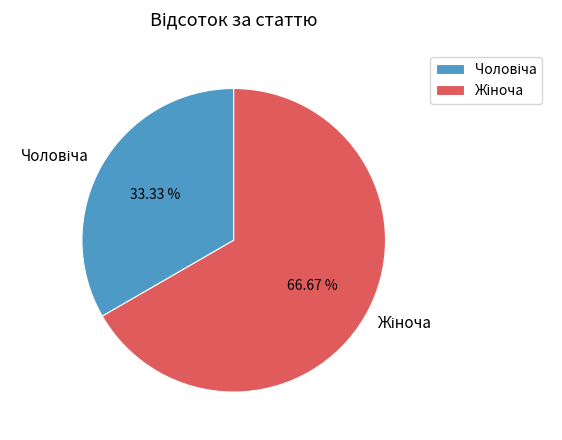

How many segments does this pie chart have?

2